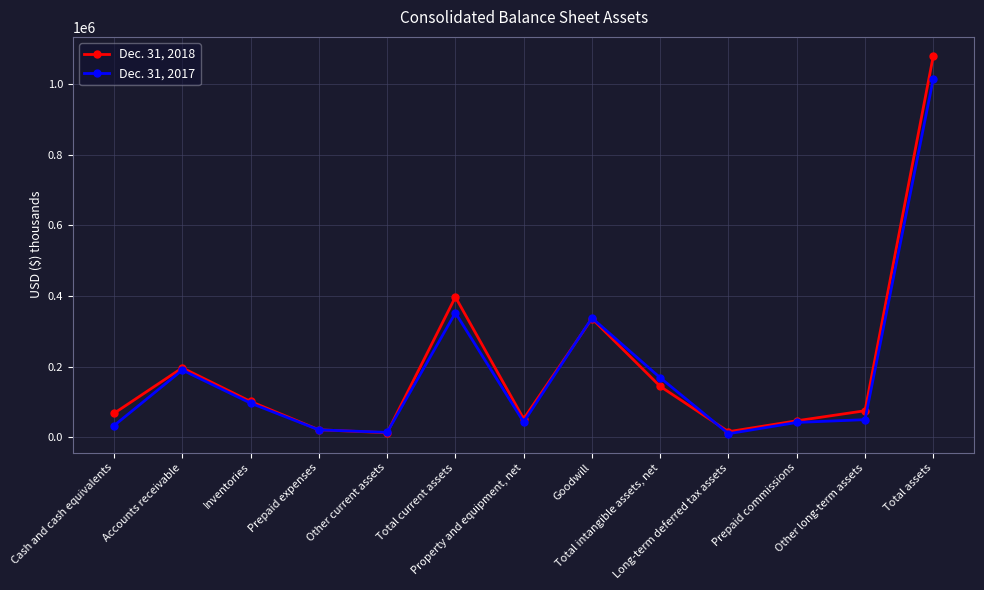

Rank the series by their maximum value, from lowest to highest.

Dec. 31, 2017, Dec. 31, 2018